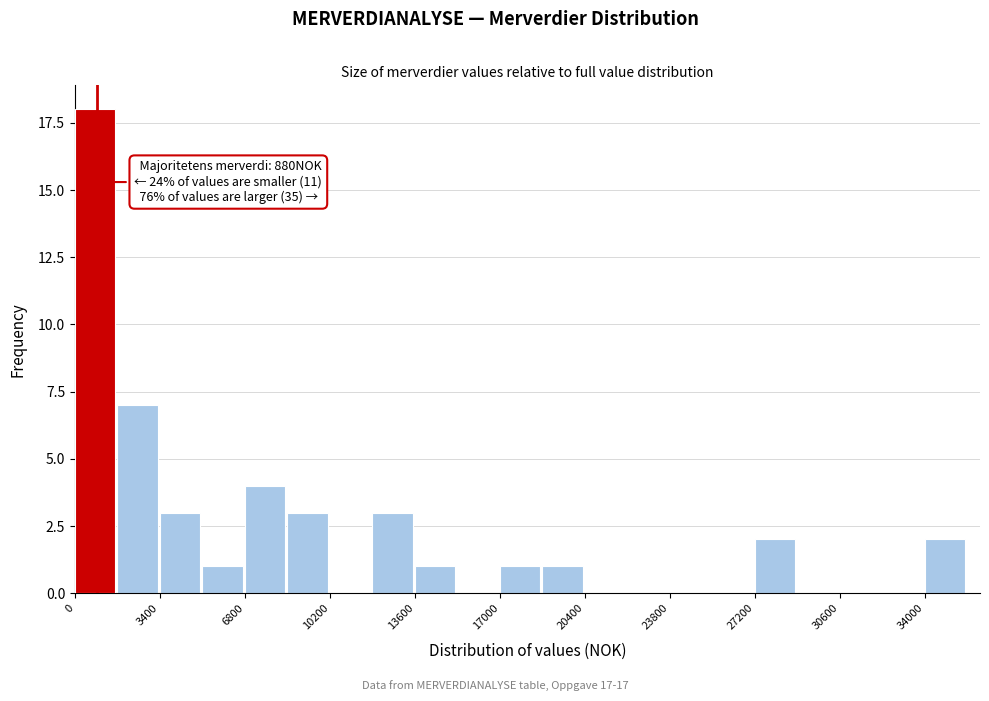

Around what value on the x-axis is the tallest bar? Give the approximate position of its centre, as read against the axis.

1000